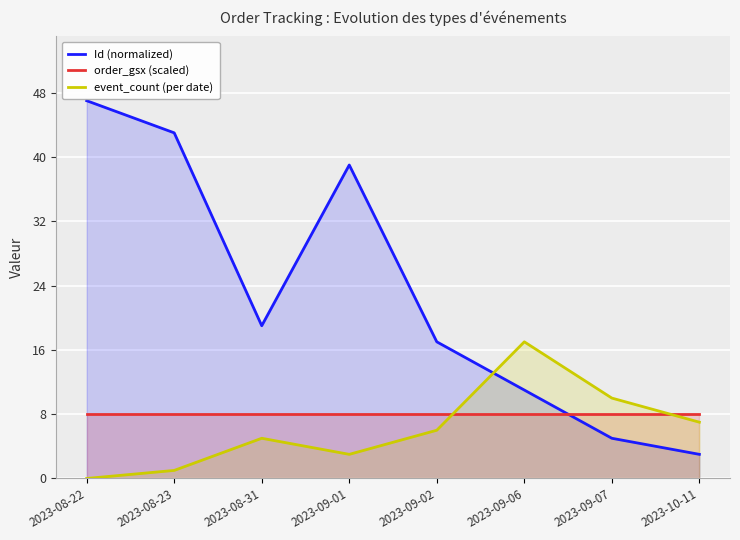

How many lines are shown in the chart?

3